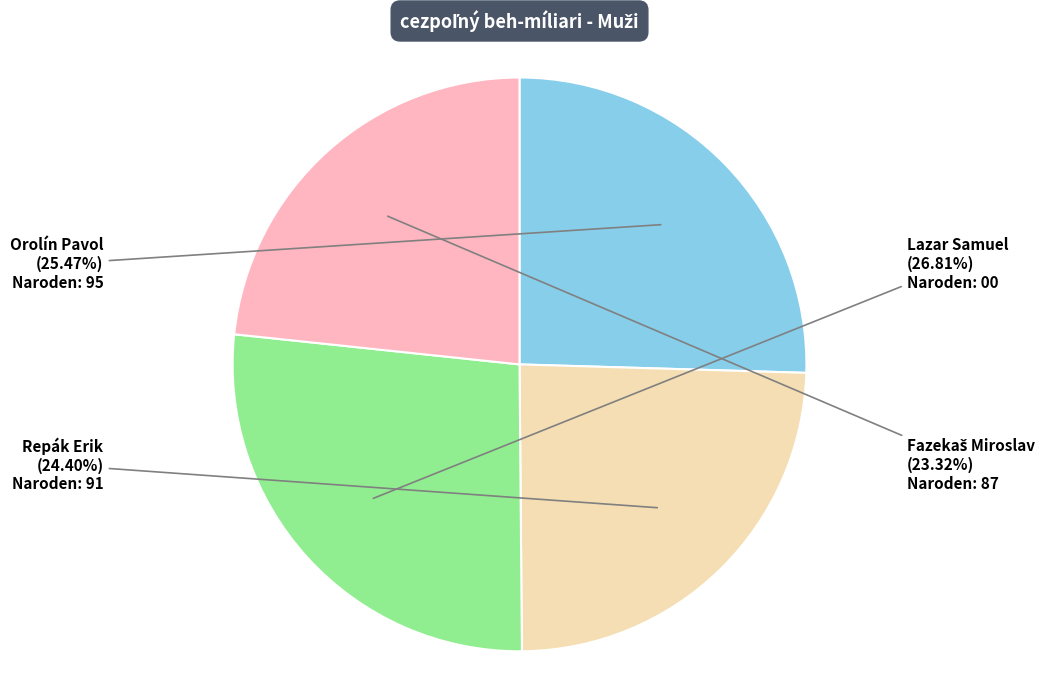

Is there a majority slice in this chart?

No